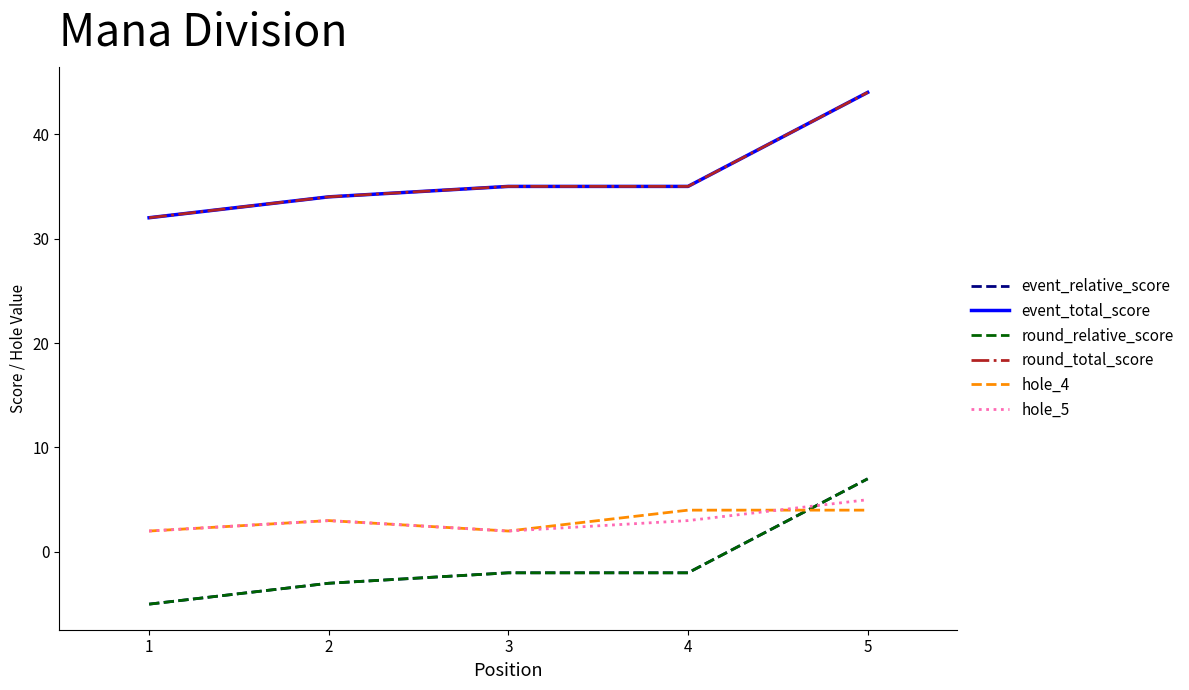

Does the chart display data point markers on the line(s)?

No